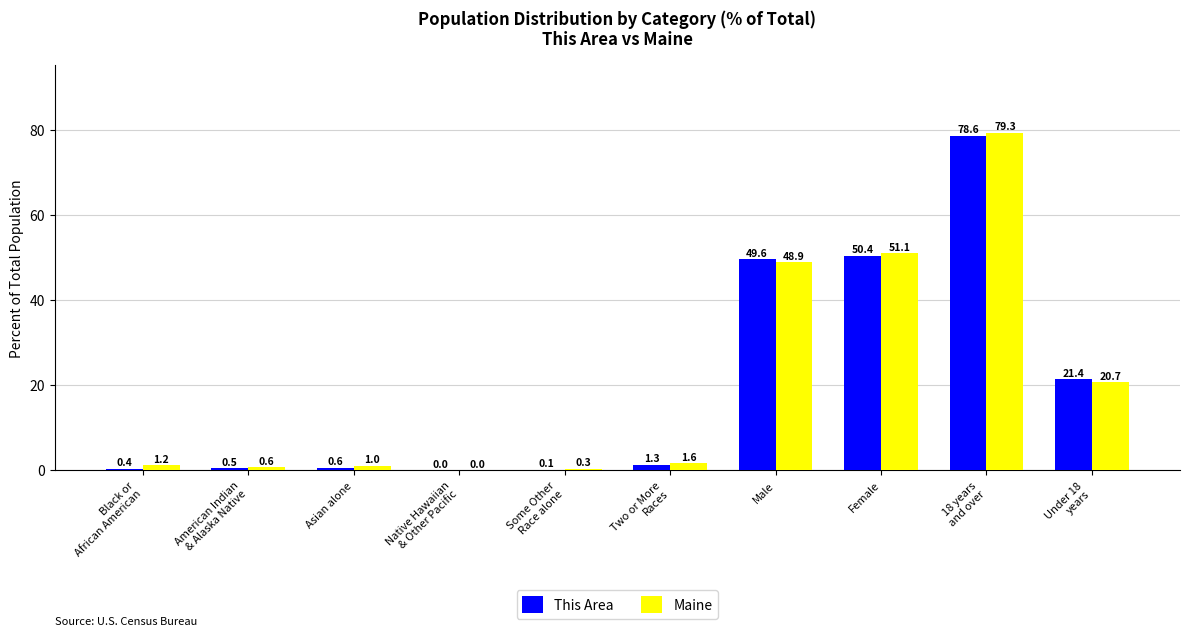

Is it true that This Area equals 0.6 at Asian alone?

True